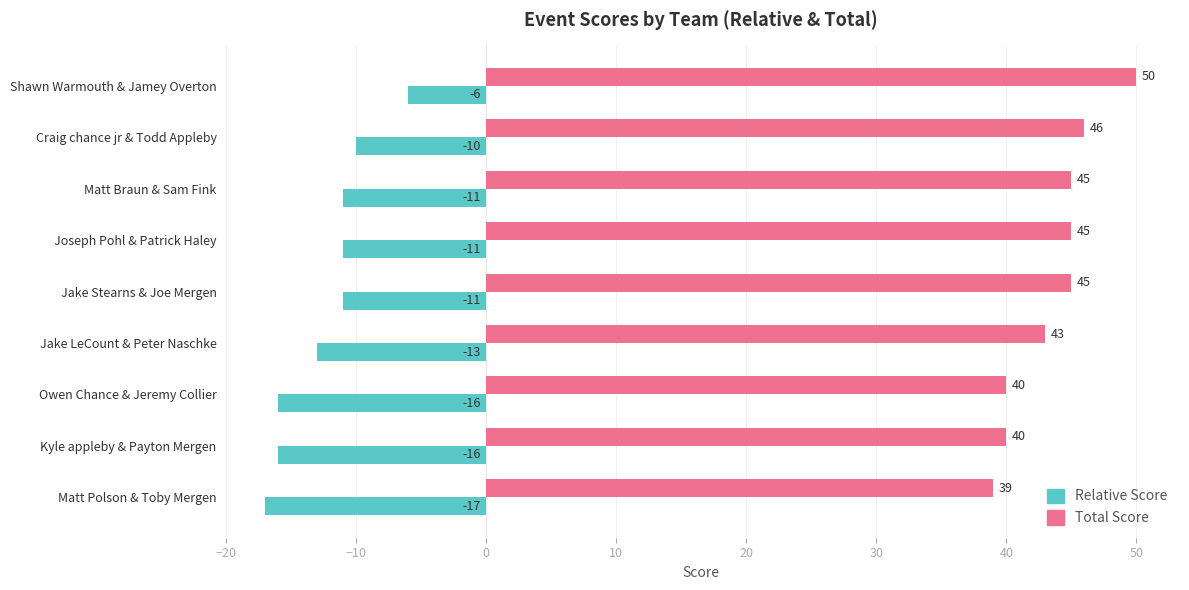

At which category is the sum across all series the highest?

Shawn Warmouth & Jamey Overton